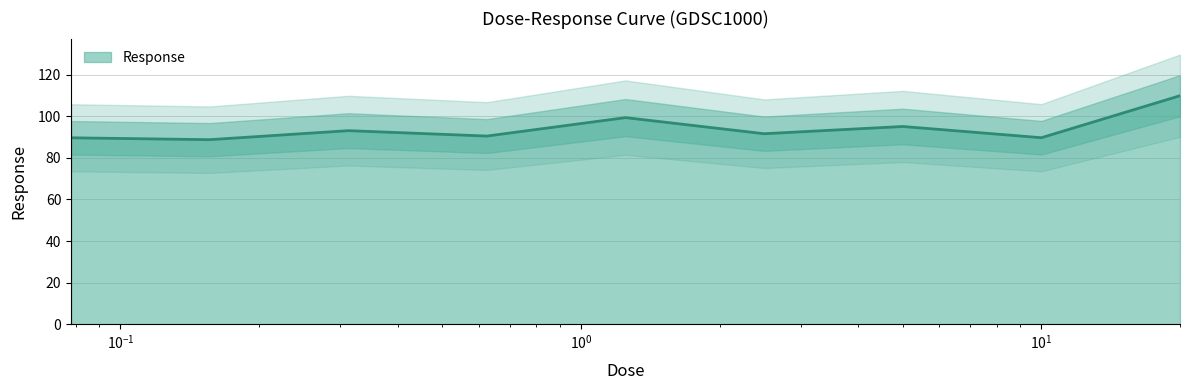

What is the average value?

94.2